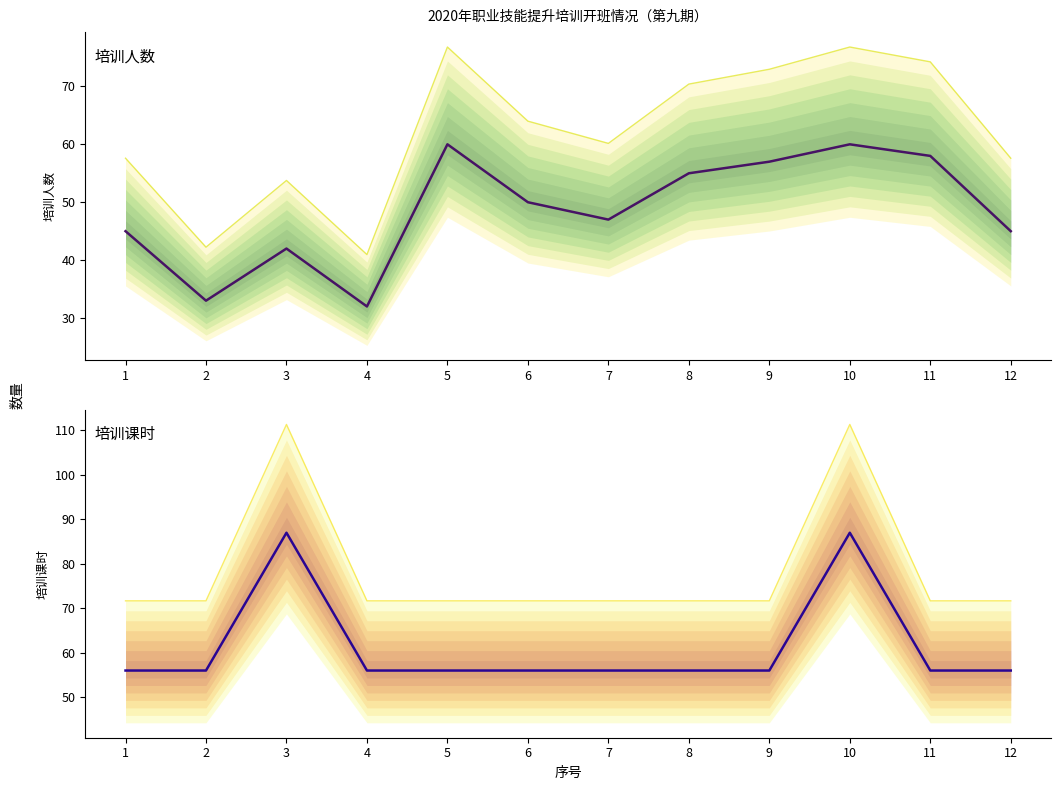

True or false: 培训人数 has more than 0 interior local peaks.

True